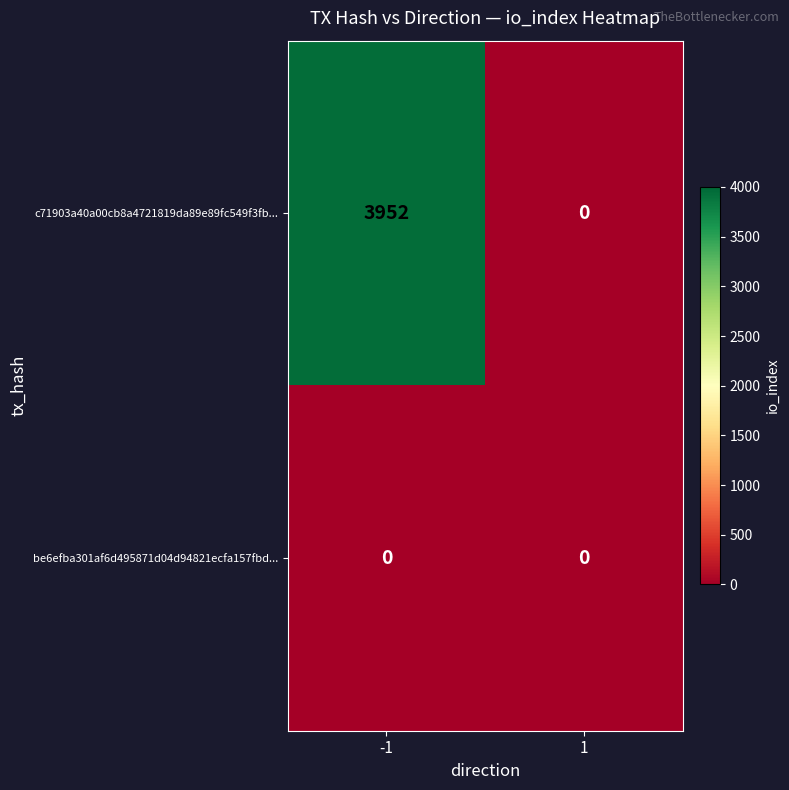

Between -1 and 1, which series saw the biggest shift?

c71903a40a00cb8a4721819da89e89fc549f3fb...